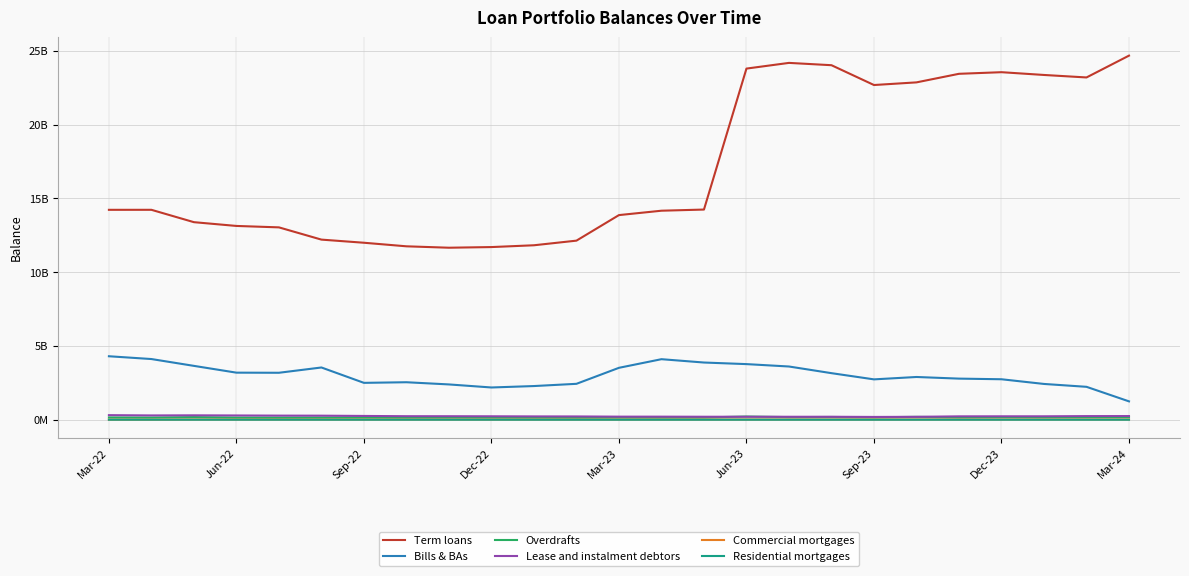

What are all the series names shown in the legend?

Term loans, Bills & BAs, Overdrafts, Lease and instalment debtors, Commercial mortgages, Residential mortgages